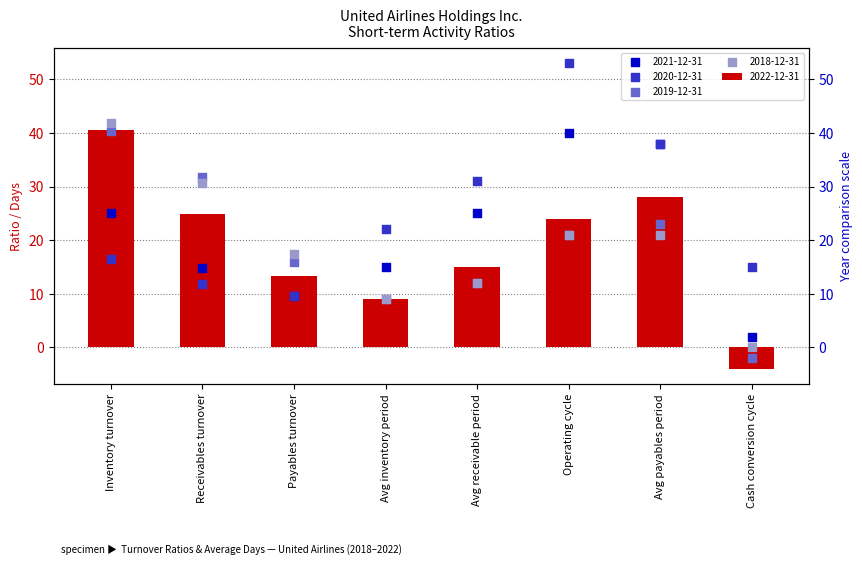

What are all the series names shown in the legend?

2022-12-31, 2021-12-31, 2020-12-31, 2019-12-31, 2018-12-31